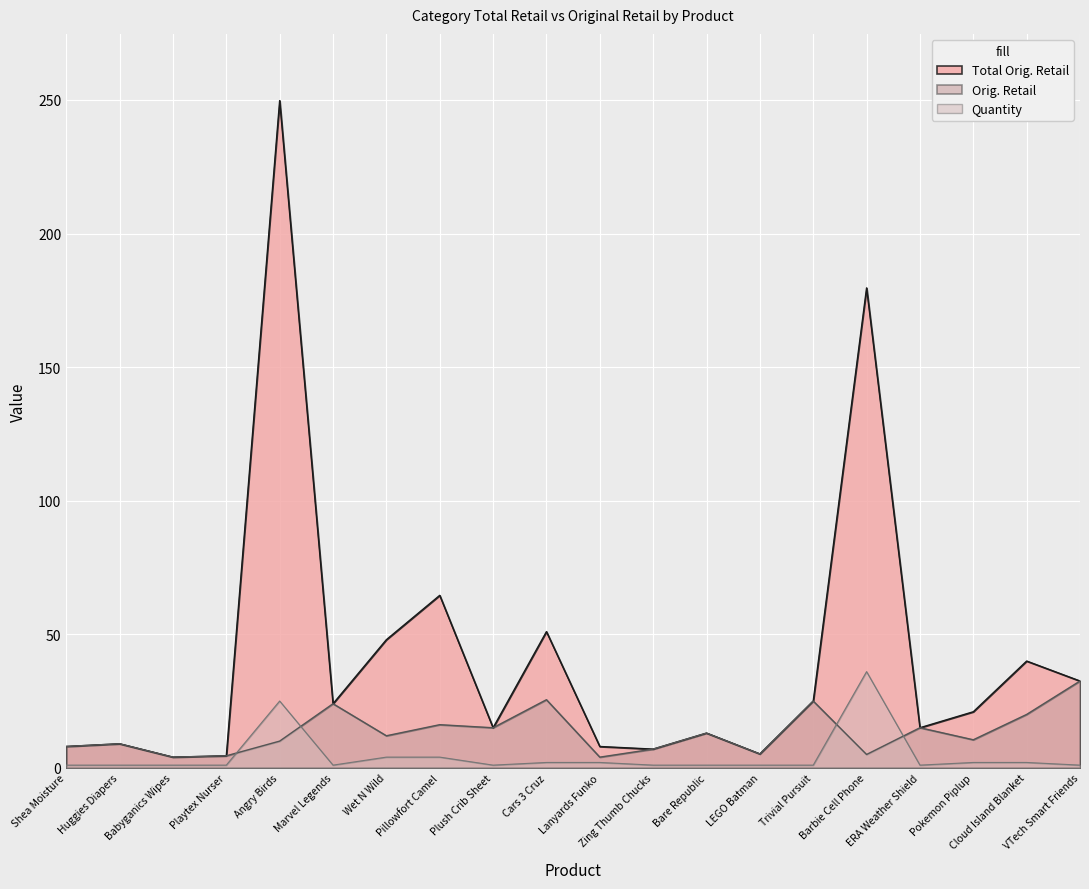

At which category does the chart reach its peak across all series?

Angry Birds